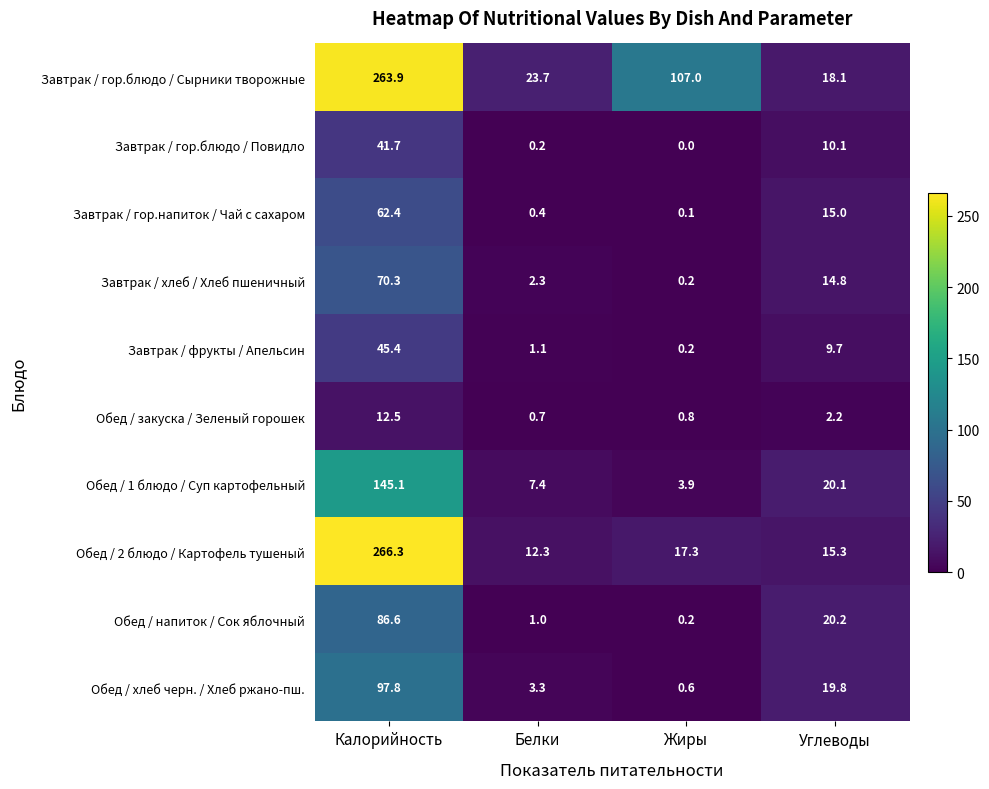

What is the sum of the Завтрак / гор.напиток / Чай с сахаром values at Углеводы and Жиры?

15.1